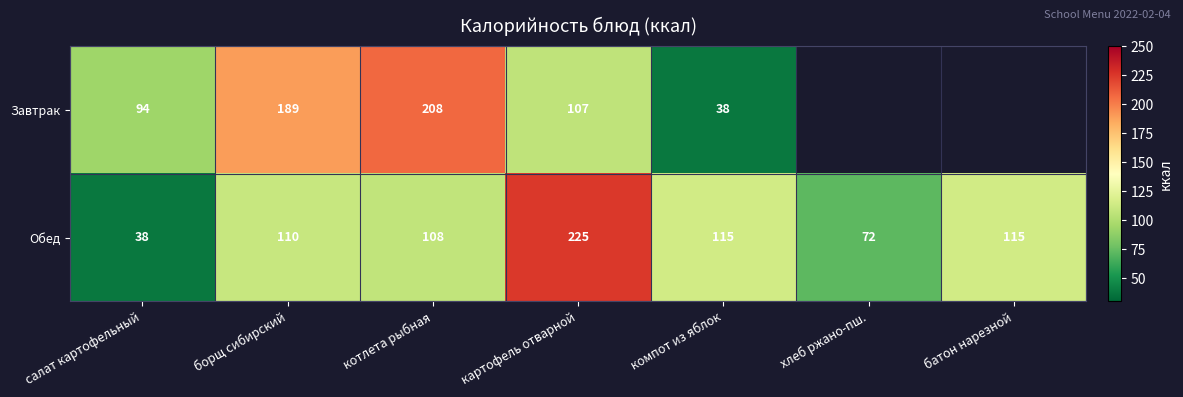

Between салат картофельный and борщ сибирский, which series saw the biggest shift?

Завтрак